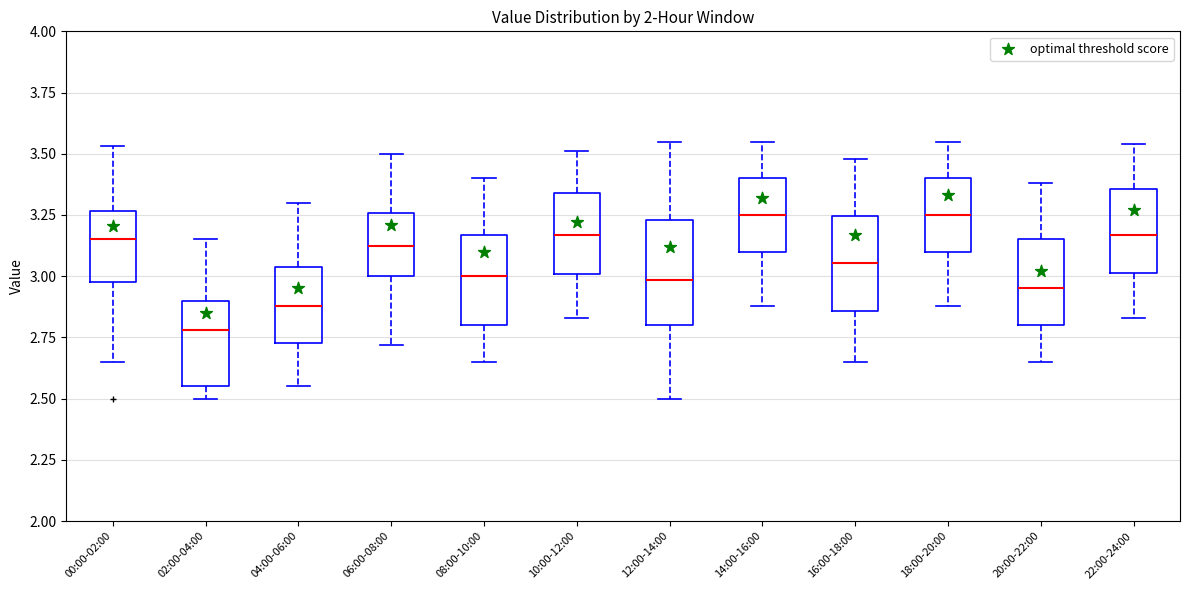

Where does the lower whisker of the box for 18:00-20:00 end on the y-axis? The values are not printed on the chart, so give them approximately, as read against the axis.

2.90